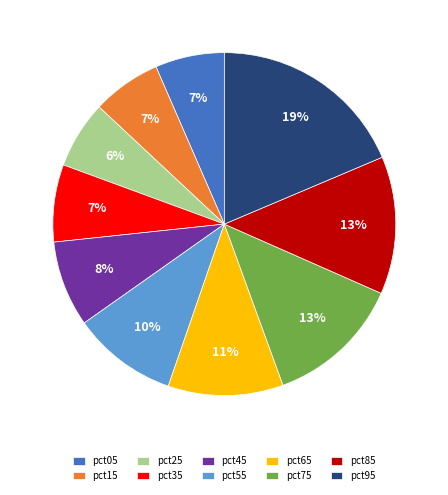

What is the largest slice in the pie chart?

pct95